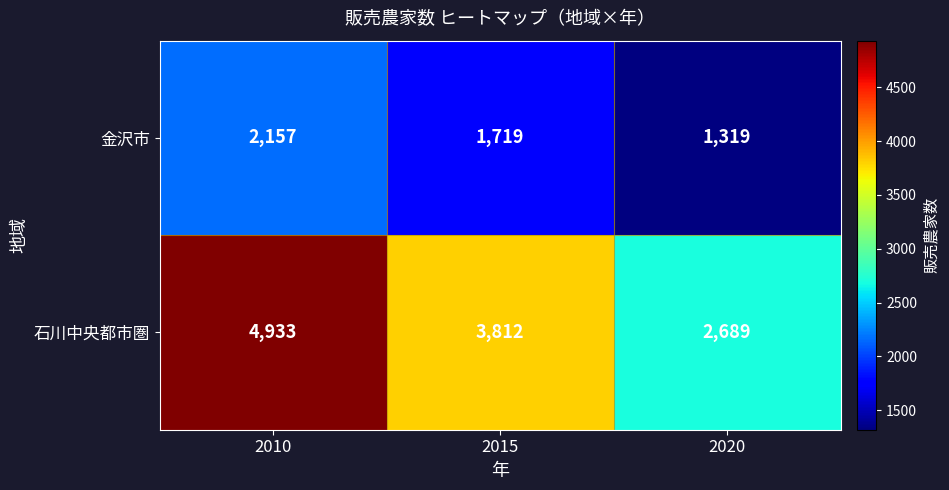

At which label does 石川中央都市圏 first exceed 3812?

2010